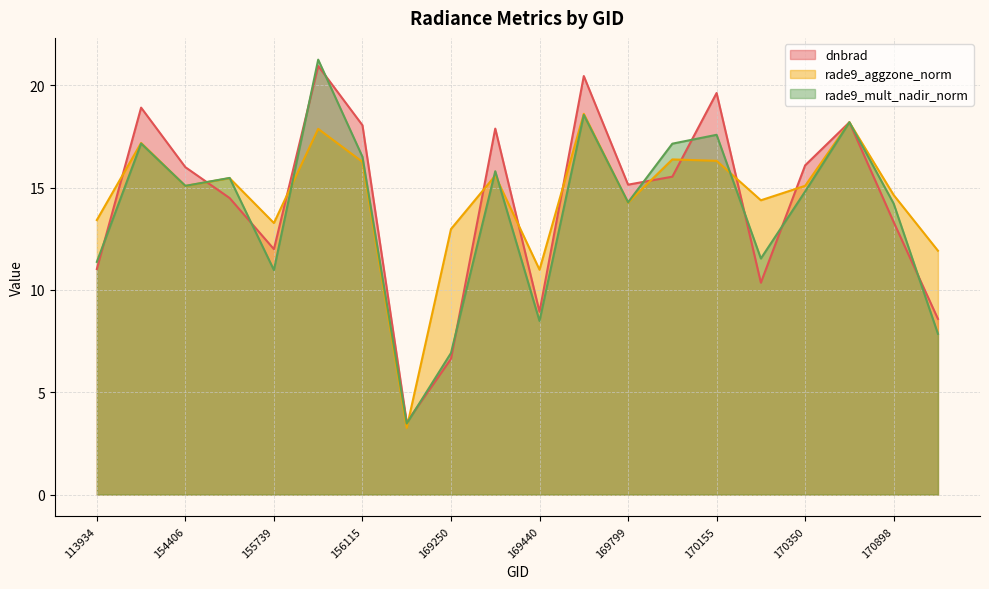

Where is rade9_aggzone_norm nearest to the value 10?

169440